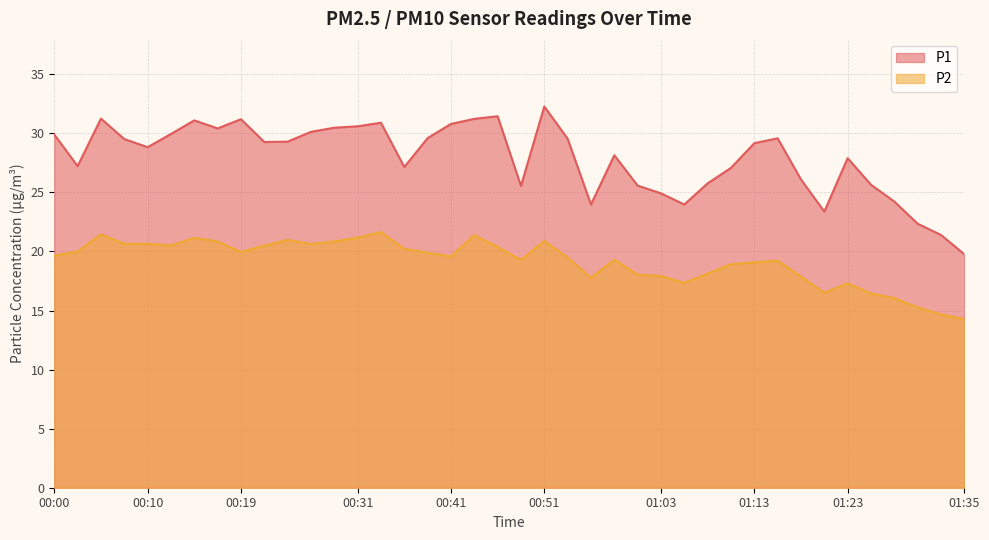

How many lines are shown in the chart?

2